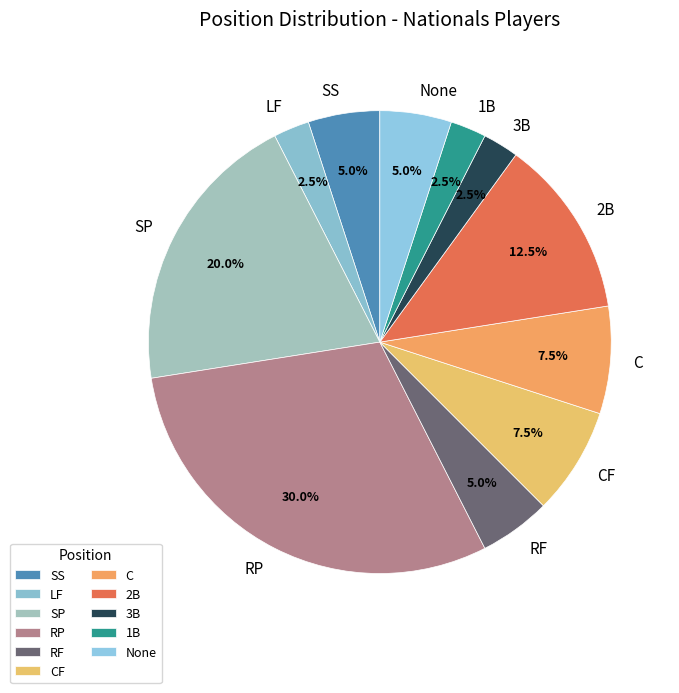

Which category has the biggest portion of the pie?

RP